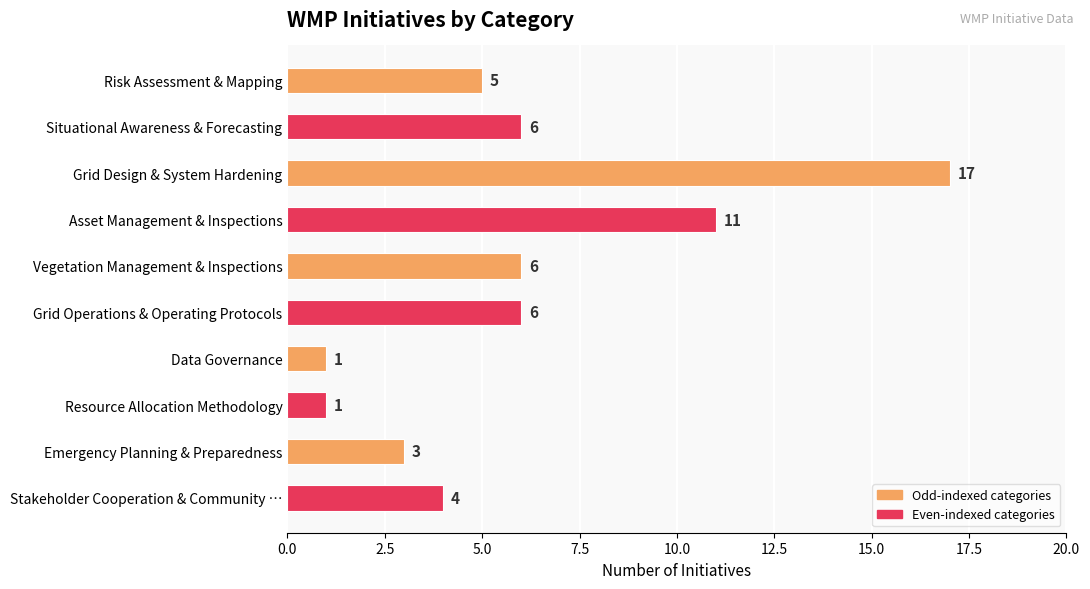

At which label is the value closest to 9?

Asset Management & Inspections